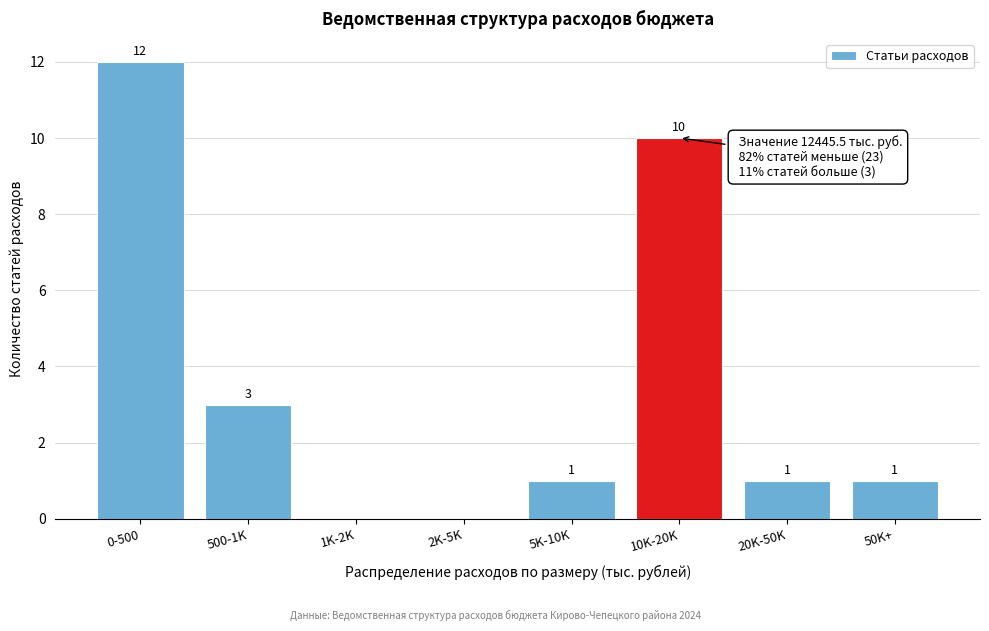

Reading right to left, extract all data points from this chart.

50K+=1	20K-50K=1	10K-20K=10	5K-10K=1	2K-5K=0	1K-2K=0	500-1K=3	0-500=12